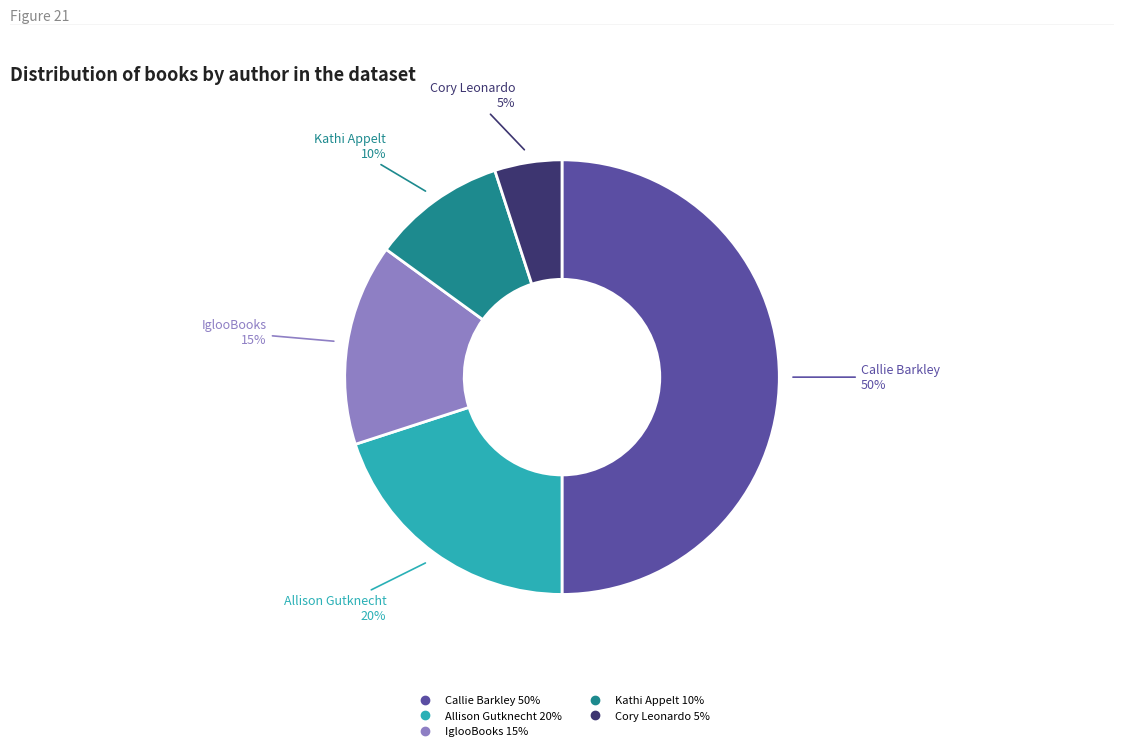

To the nearest percent, what is the difference between the largest and smallest slice percentages?

45%